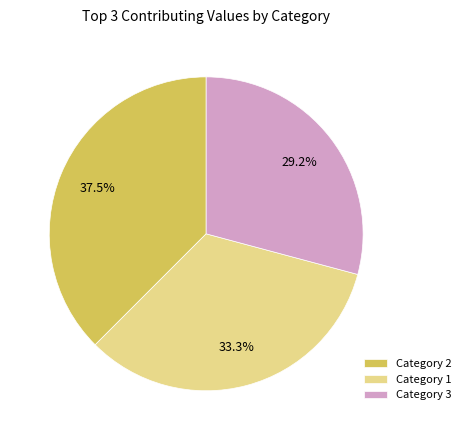

What percentage do Category 2 and Category 3 together represent?

66.7%